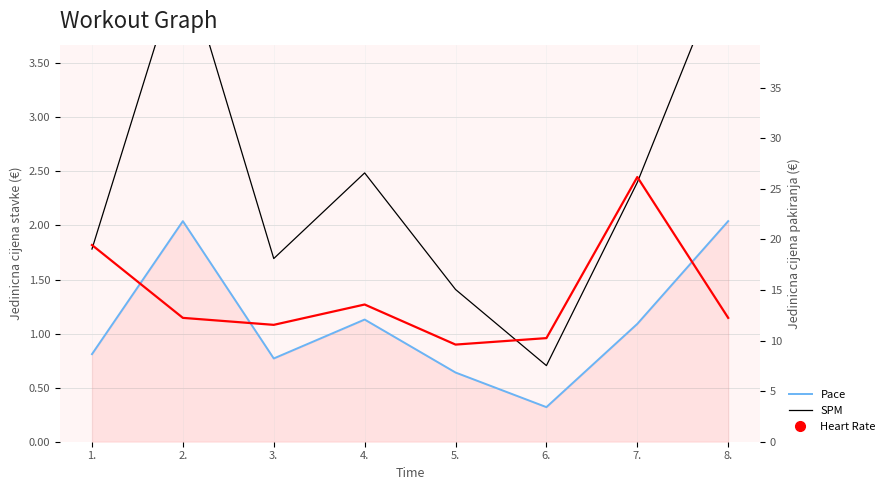

Which series has the largest range (max minus min)?

Heart Rate